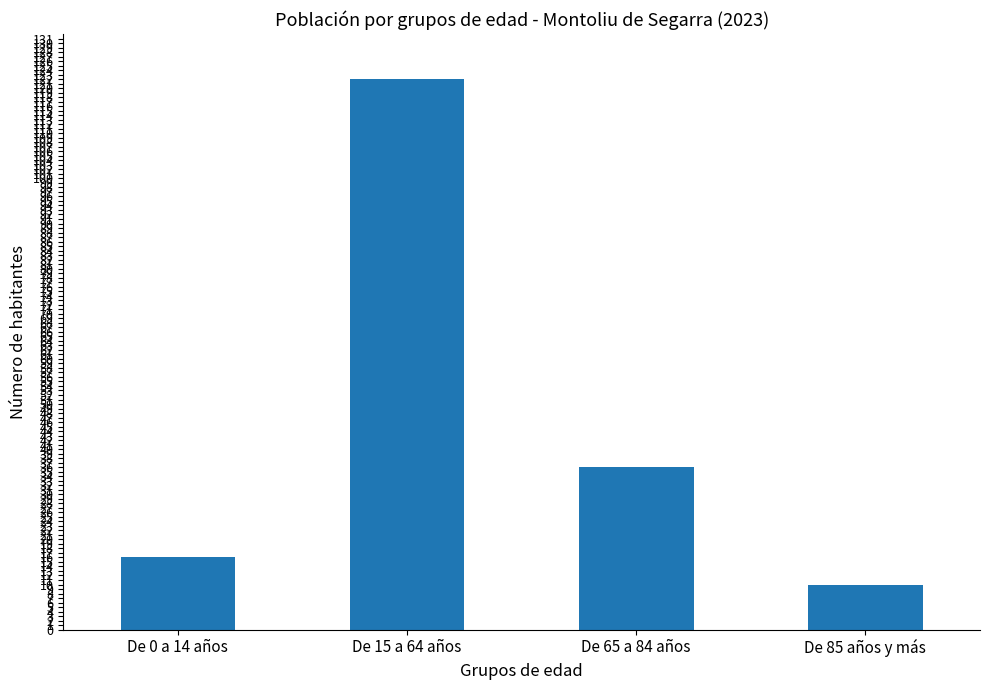

Reading left to right, extract all data points from this chart.

De 0 a 14 años=16	De 15 a 64 años=122	De 65 a 84 años=36	De 85 años y más=10